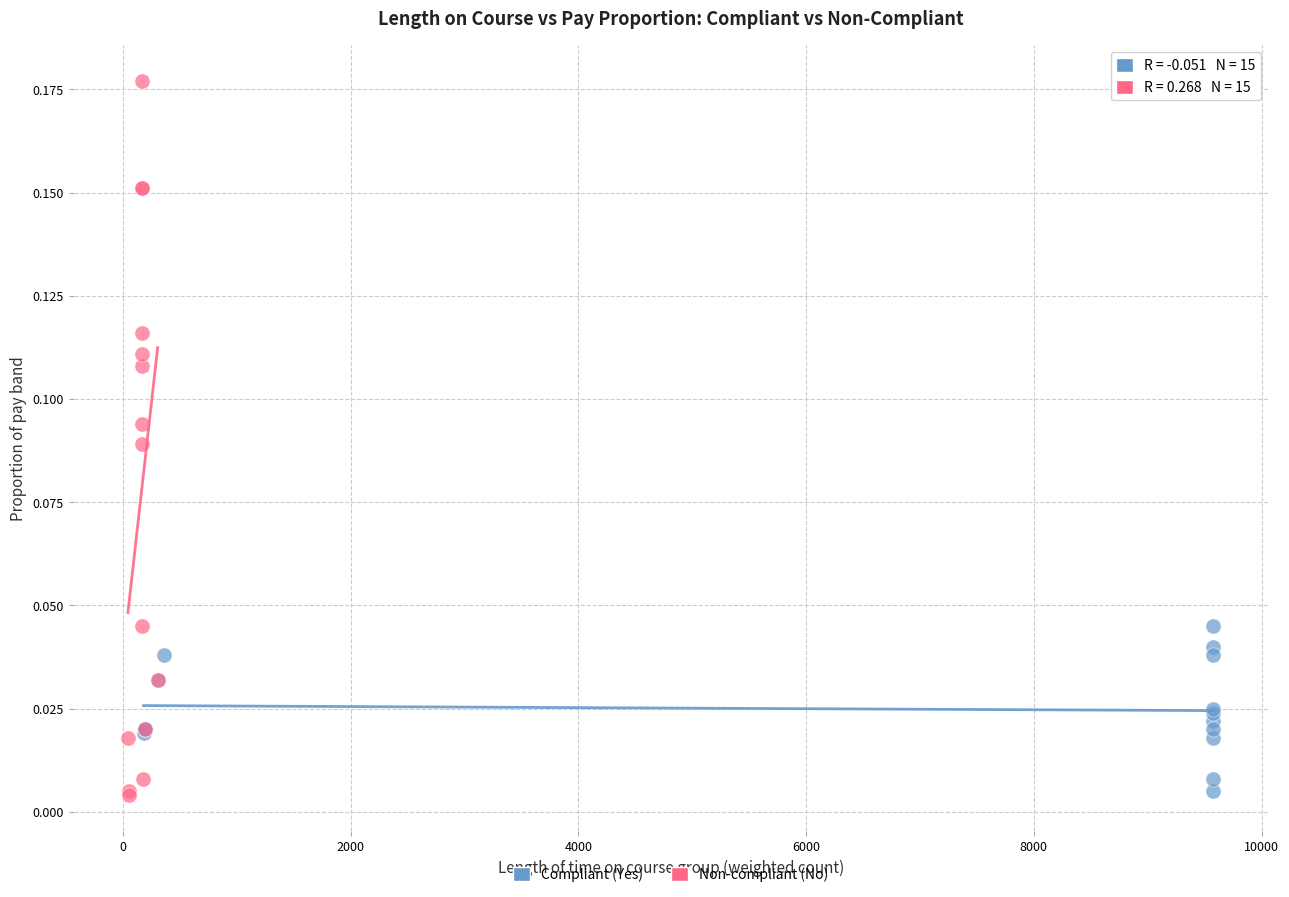

Which series reaches the maximum Y coordinate?

Non-compliant (No)